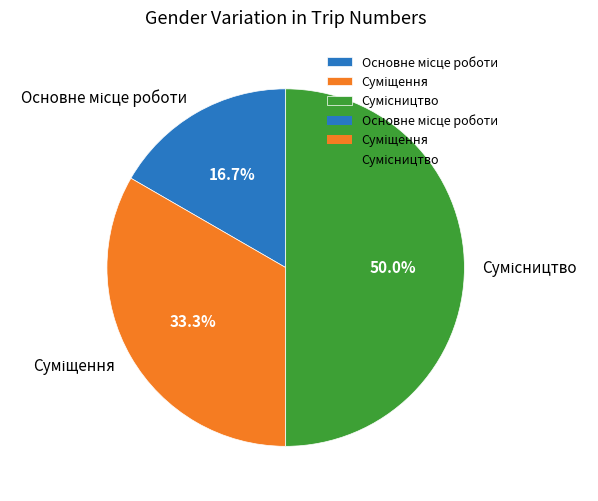

Which category has the biggest portion of the pie?

Сумісництво